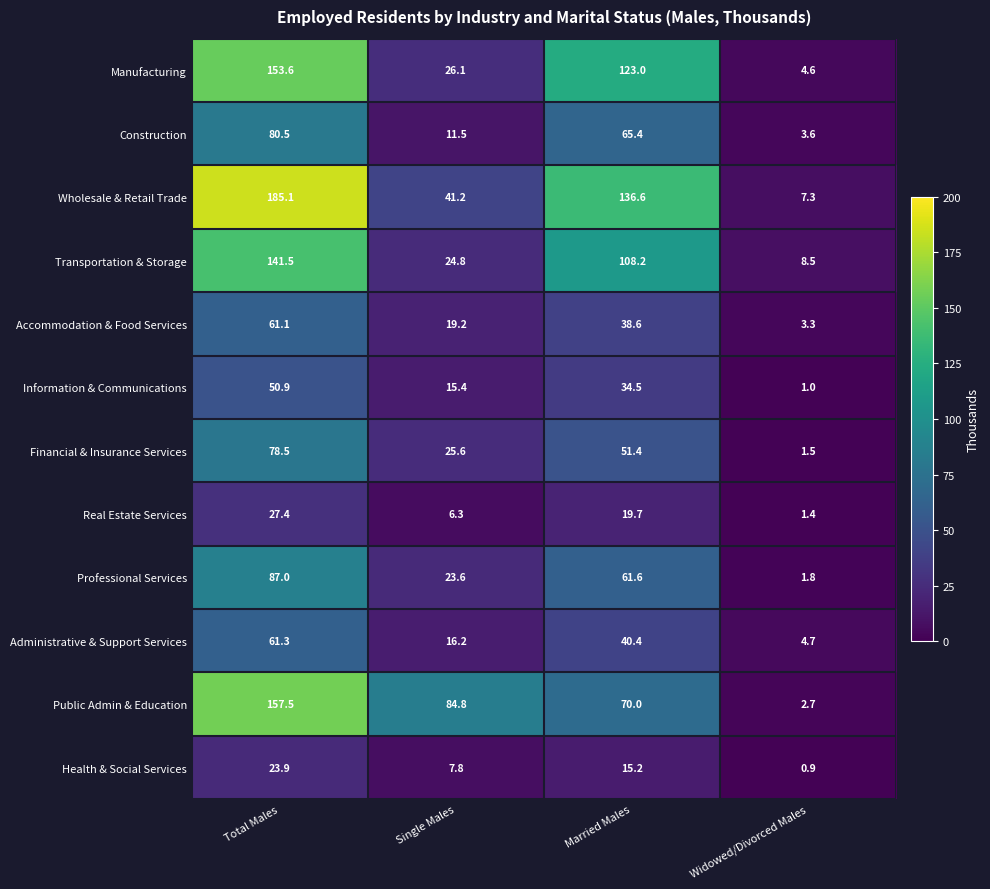

At which category is the sum across all series the highest?

Total Males